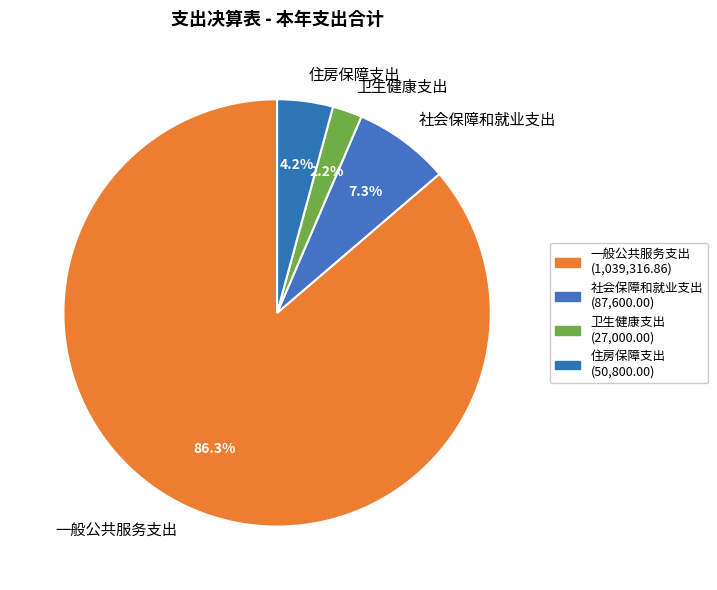

What portion of the pie excludes 一般公共服务支出?

13.7%